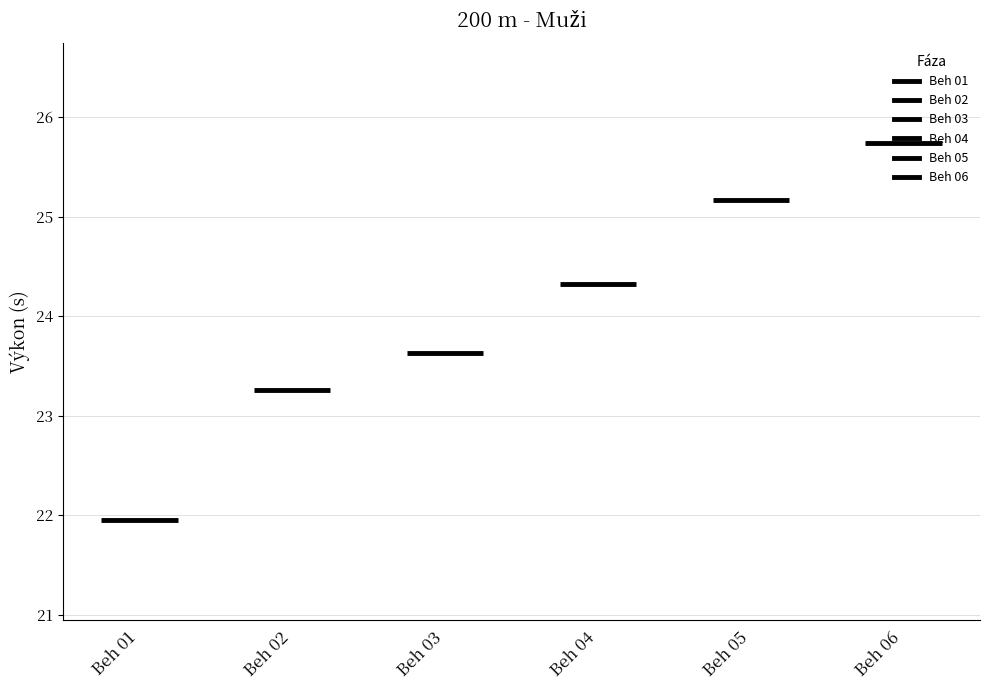

True or false: the data shows 10.2 at Beh 05.

False